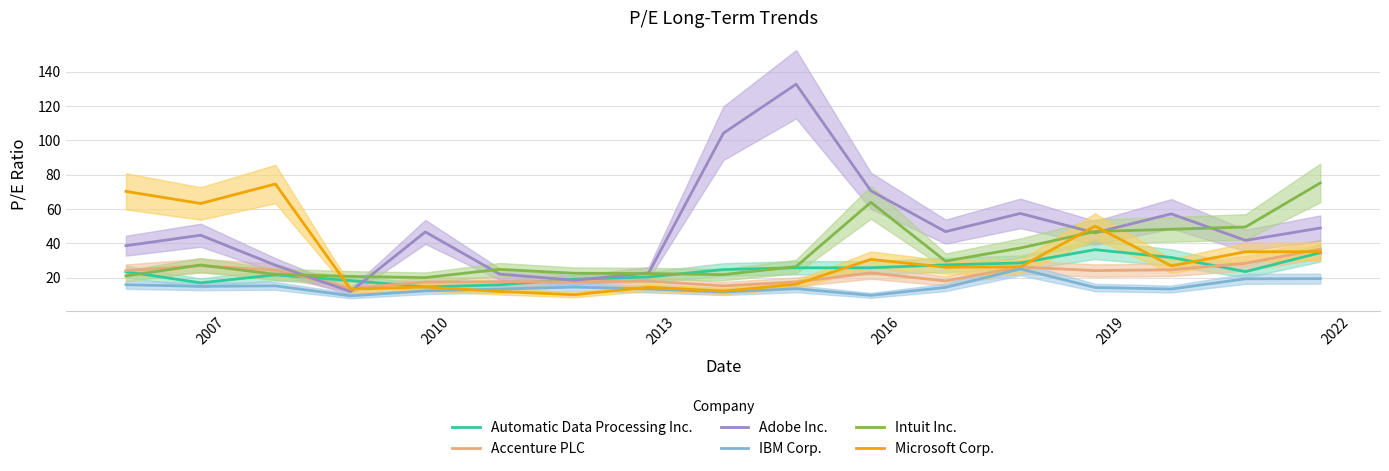

What is the lowest value of the Adobe Inc. series?

11.8